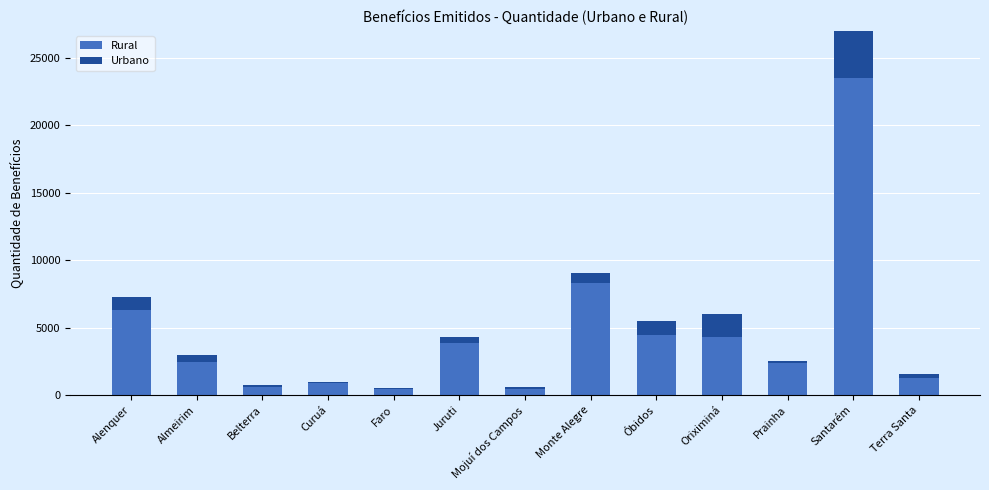

What is the value of the Urbano bar at the 4th from the left?

60